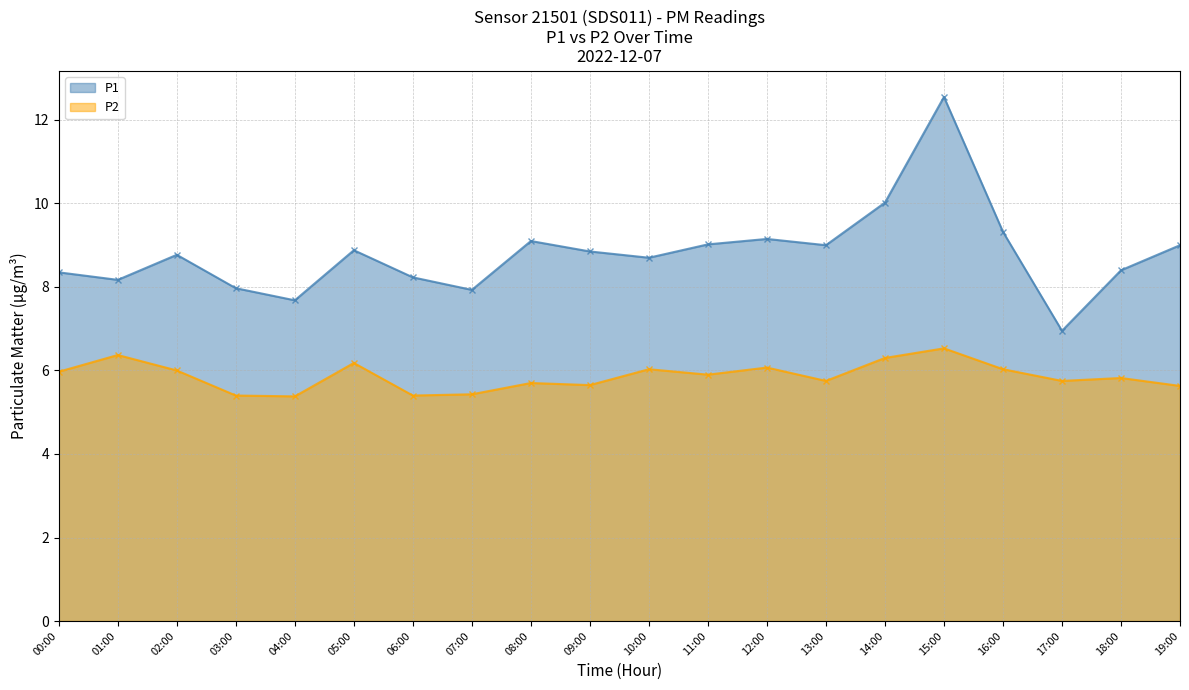

True or false: P2 and P1 intersect in this chart.

False